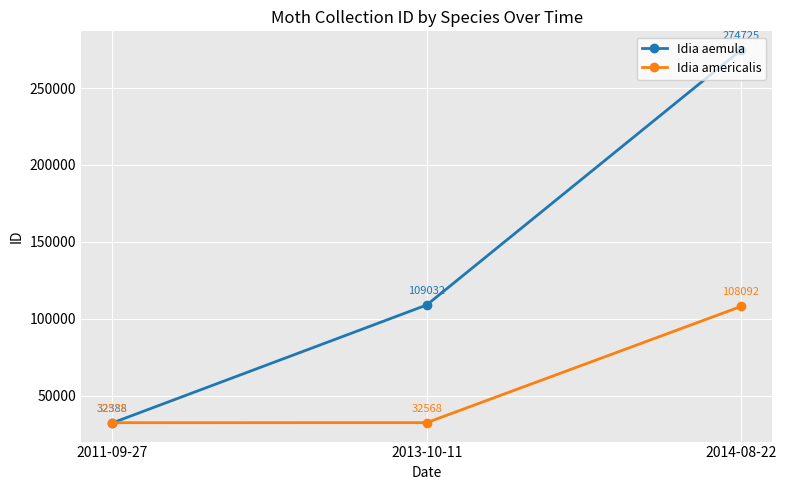

Reading right to left, transcribe all the data shown in this chart.

Idia aemula: 274725	109032	32388
Idia americalis: 108092	32568	32538